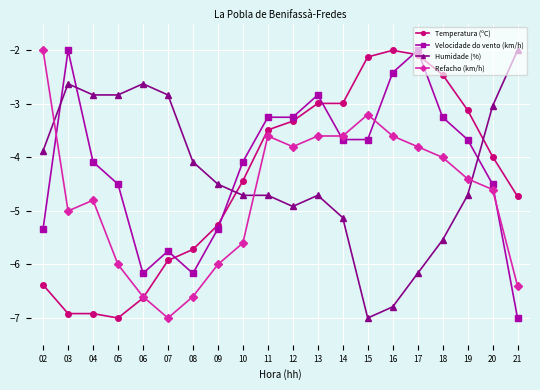

At 04, list the series in order from largest to smallest.

Humidade (%), Velocidade do vento (km/h), Refacho (km/h), Temperatura (ºC)